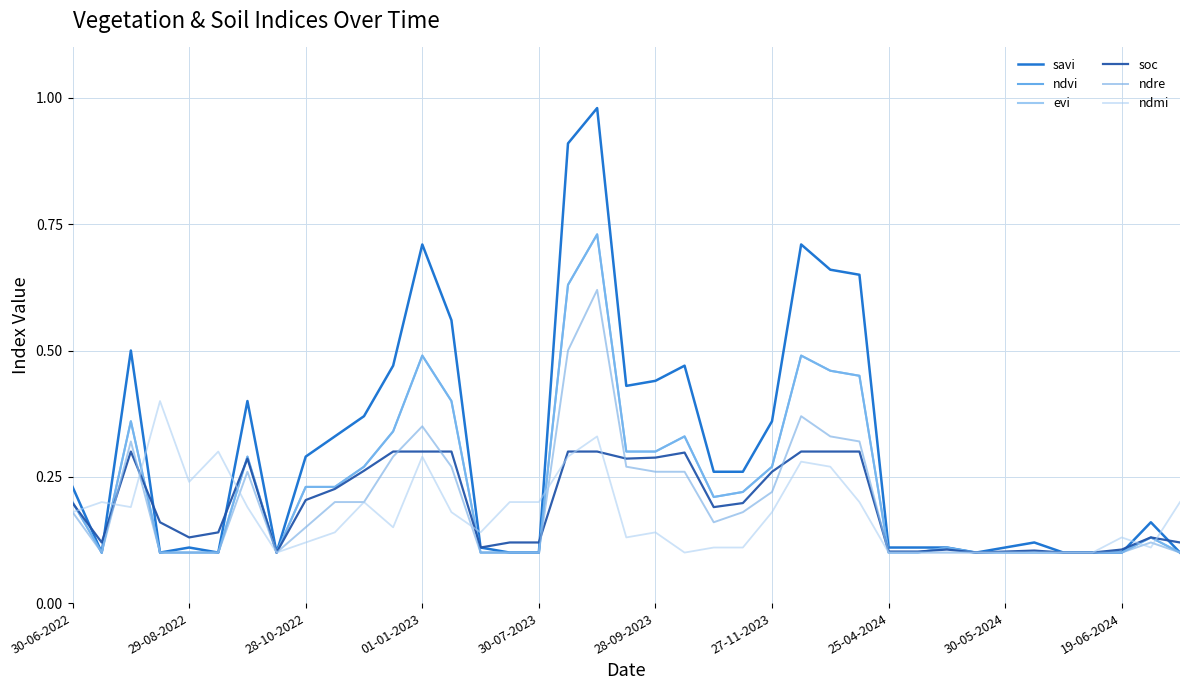

How many lines are shown in the chart?

6